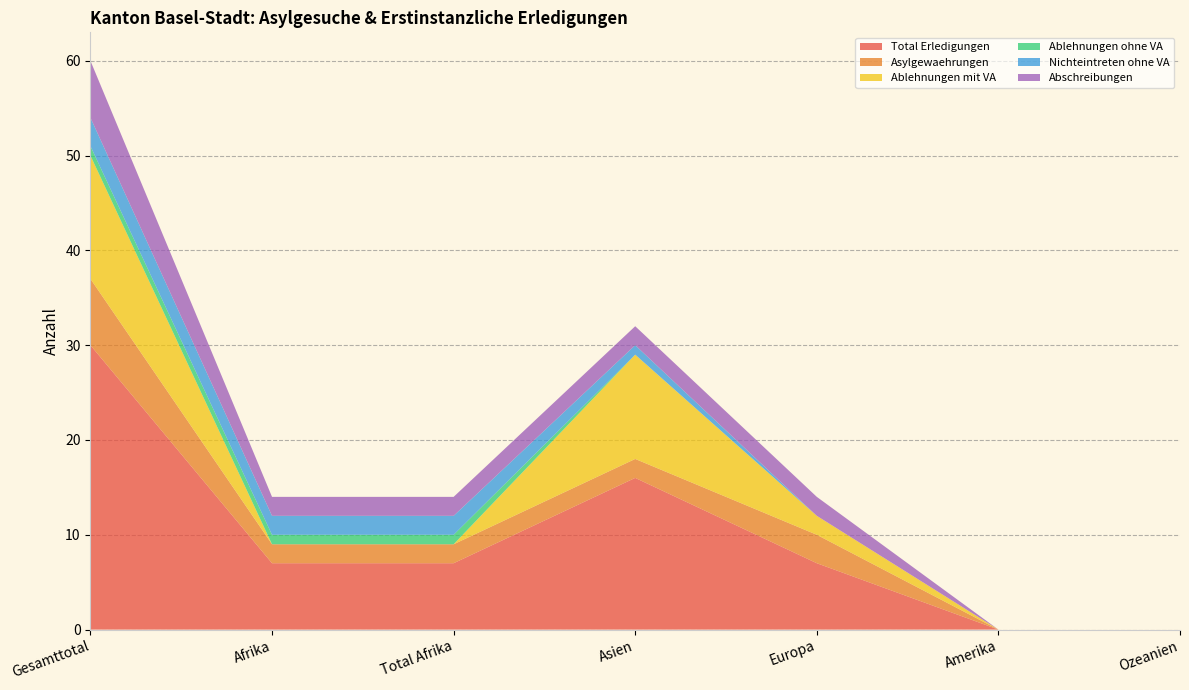

Reading left to right, transcribe all the data shown in this chart.

Total Erledigungen: 30	7	7	16	7	0	0
Asylgewaehrungen: 7	2	2	2	3	0	0
Ablehnungen mit VA: 13	0	0	11	2	0	0
Ablehnungen ohne VA: 1	1	1	0	0	0	0
Nichteintreten ohne VA: 3	2	2	1	0	0	0
Abschreibungen: 6	2	2	2	2	0	0